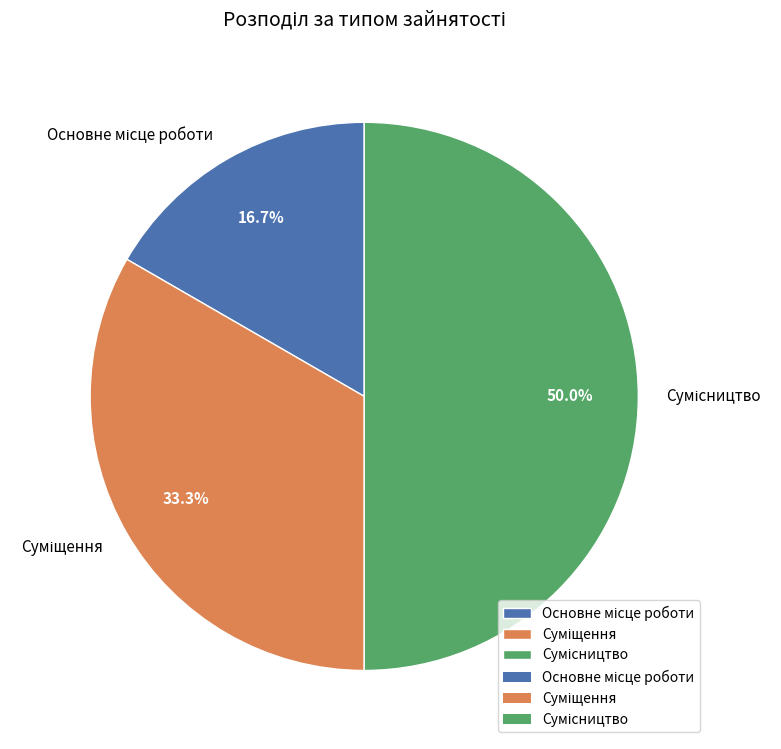

To the nearest percent, what is the combined percentage of Сумісництво and Суміщення?

83%